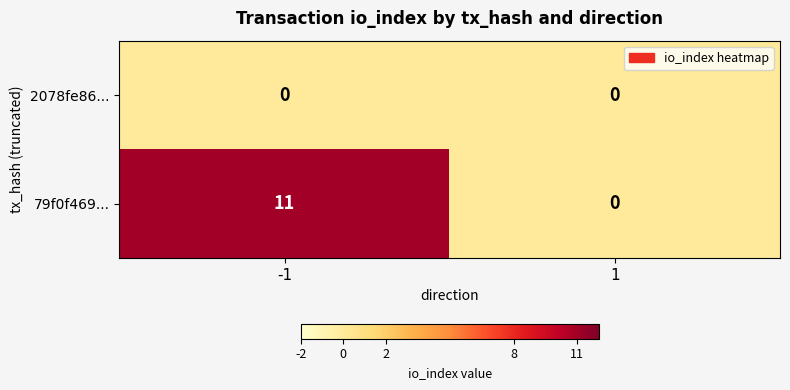

List the series in order of their peak value, highest first.

79f0f469..., 2078fe86...